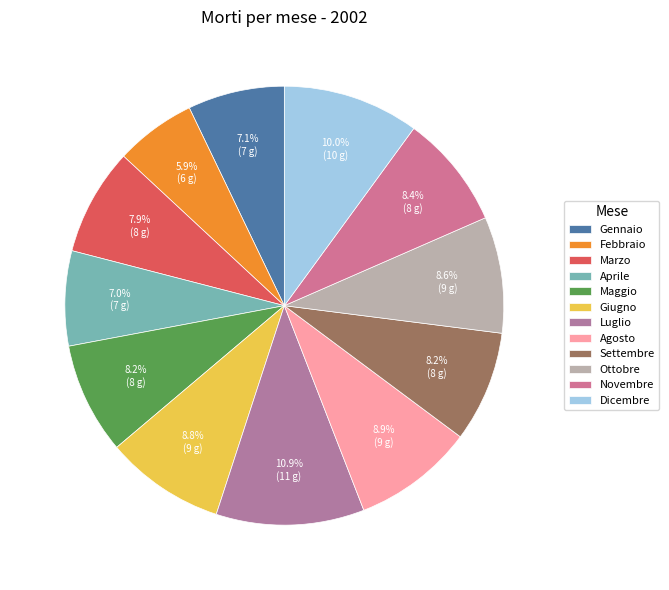

Is the sum of Giugno and Gennaio greater than half?

No